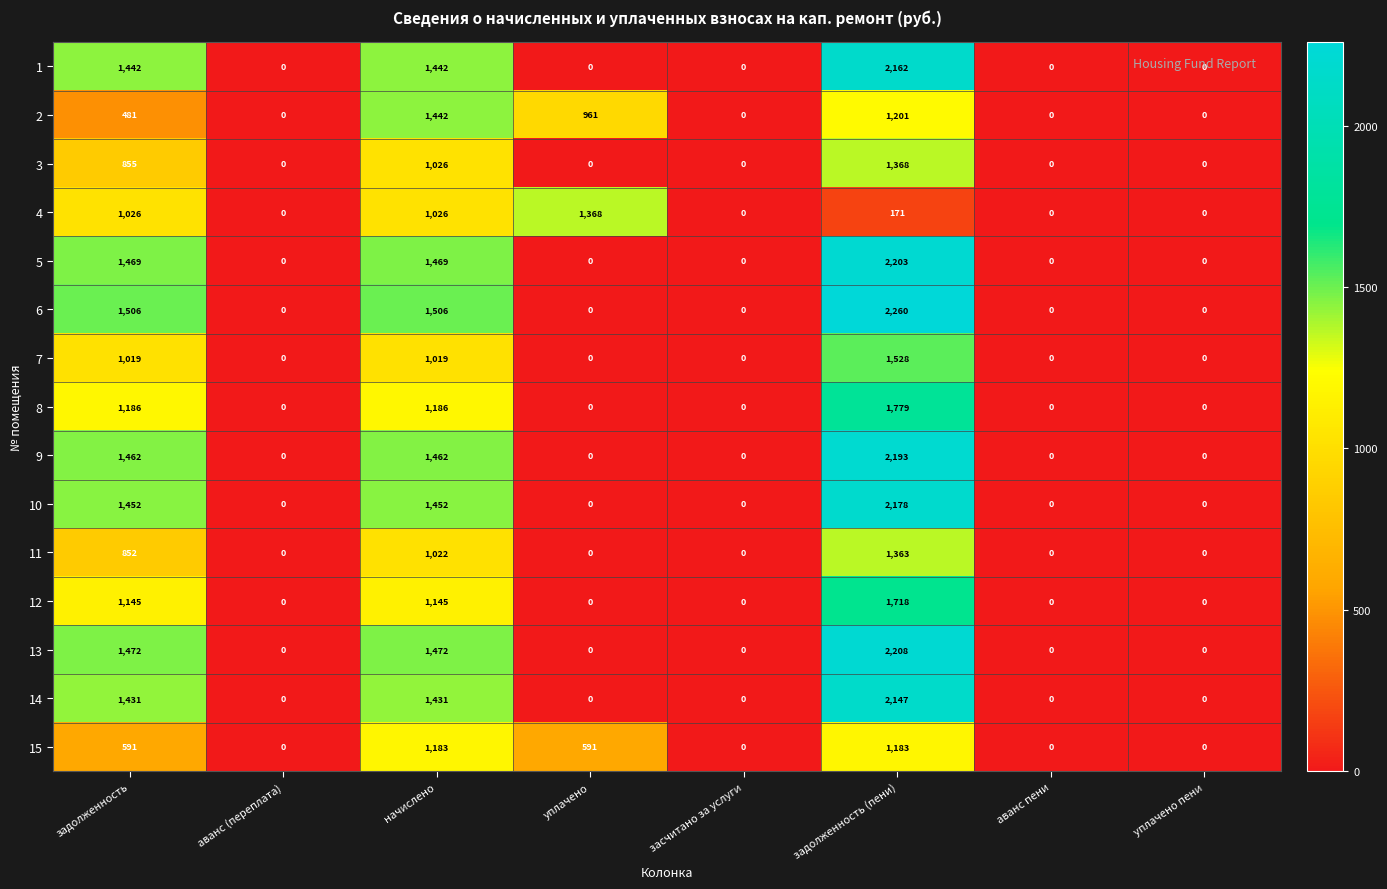

What is the difference between the second highest and second lowest values in the 12 series?

1145